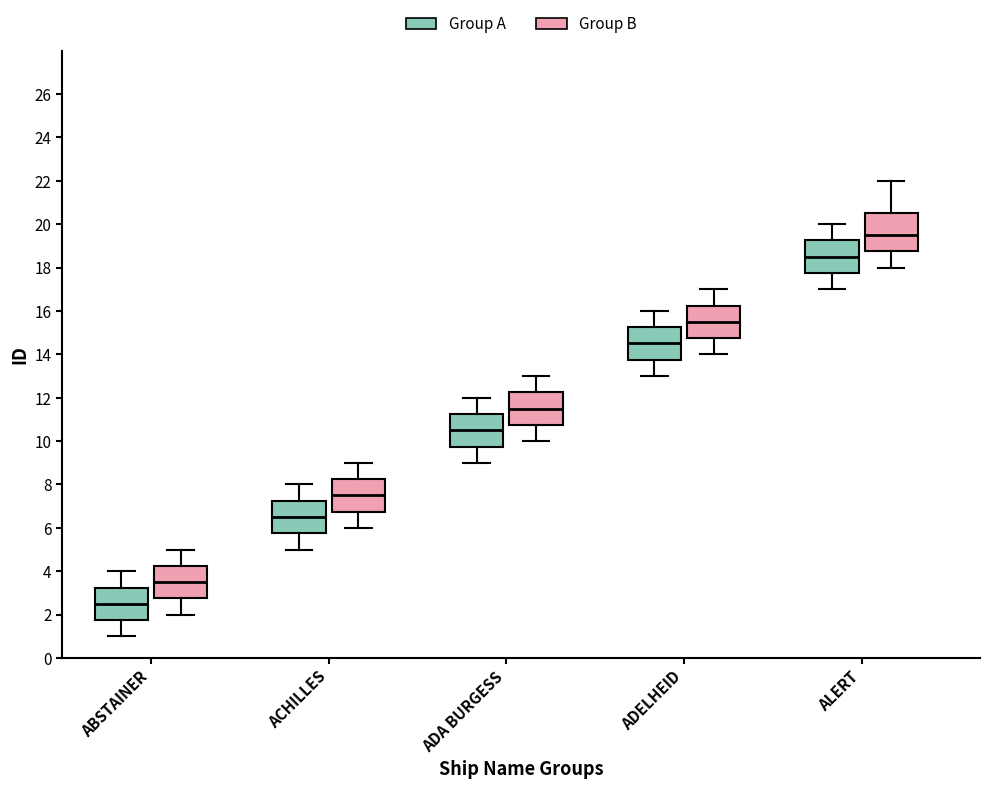

Which box's median line is the lowest?

ABSTAINER (Group A)